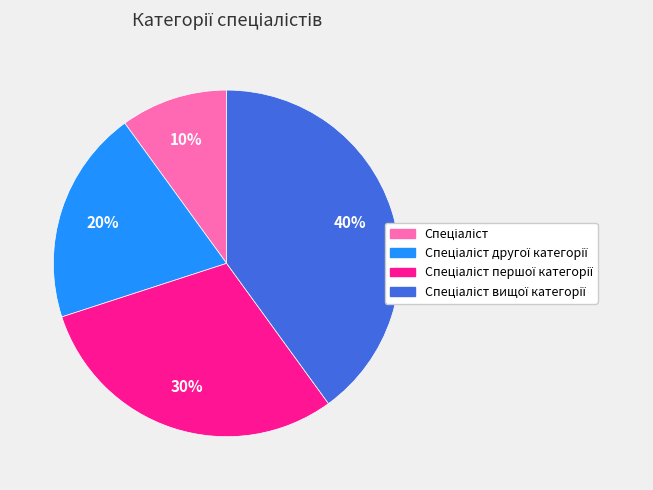

To the nearest percent, what is the difference between the largest and smallest slice percentages?

30%